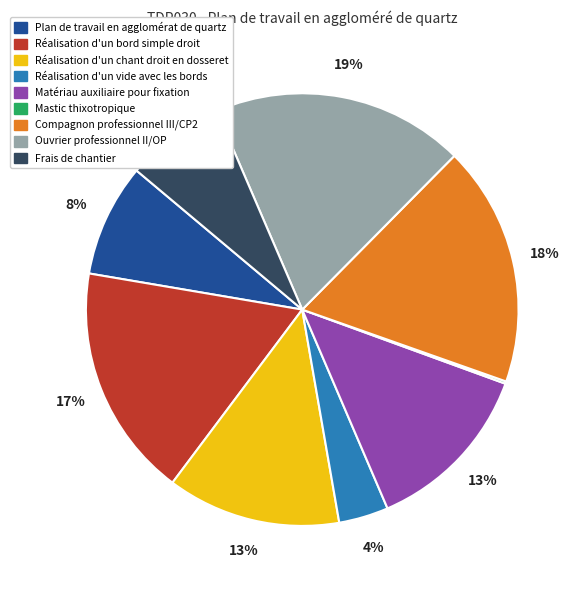

Combined, do Ouvrier professionnel II/OP and Matériau auxiliaire pour fixation account for over 50%?

No